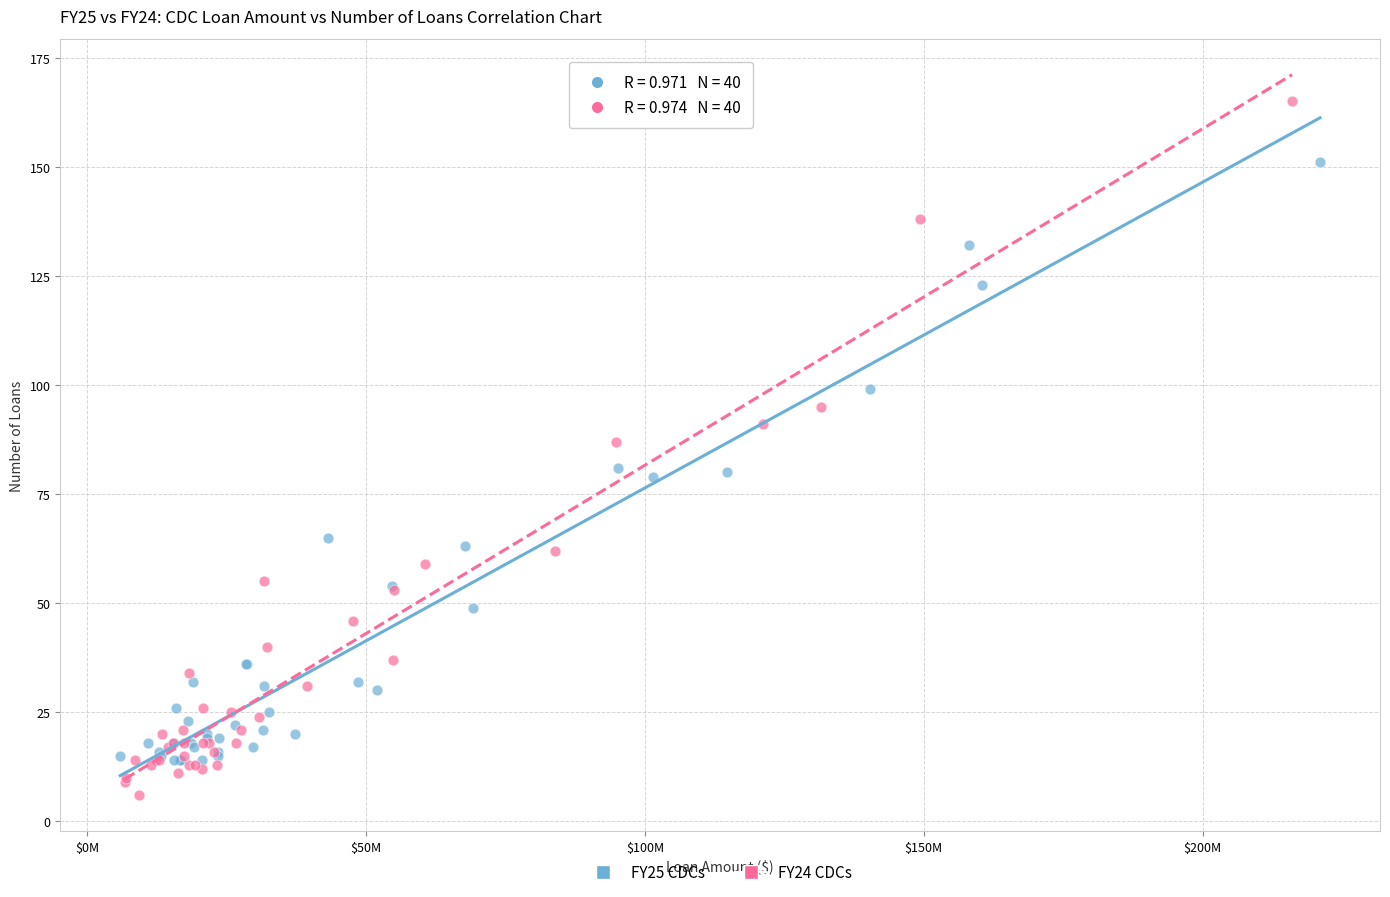

What are all the series names shown in the legend?

FY25 CDCs, FY24 CDCs